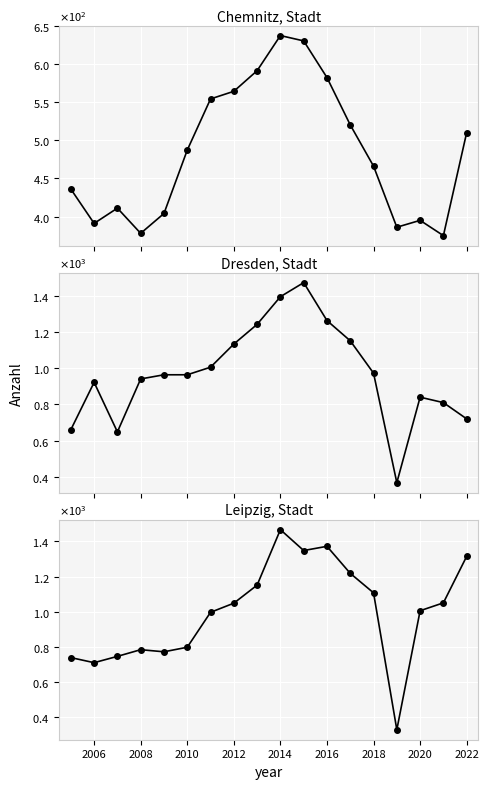

Is the value of Leipzig, Stadt at 13 greater than the value of Chemnitz, Stadt at 2012?

Yes